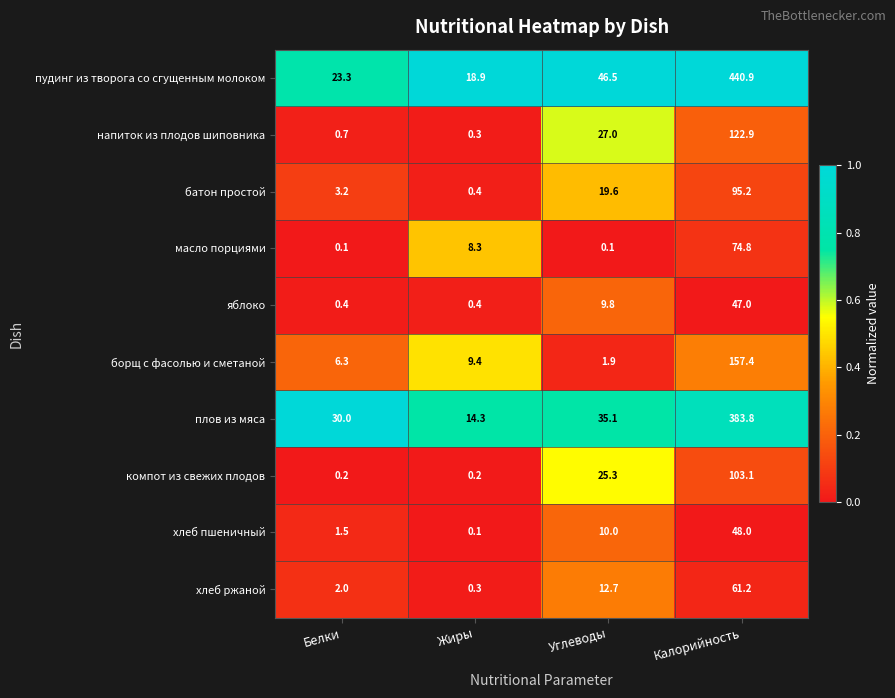

At which category does the chart reach its peak across all series?

Калорийность